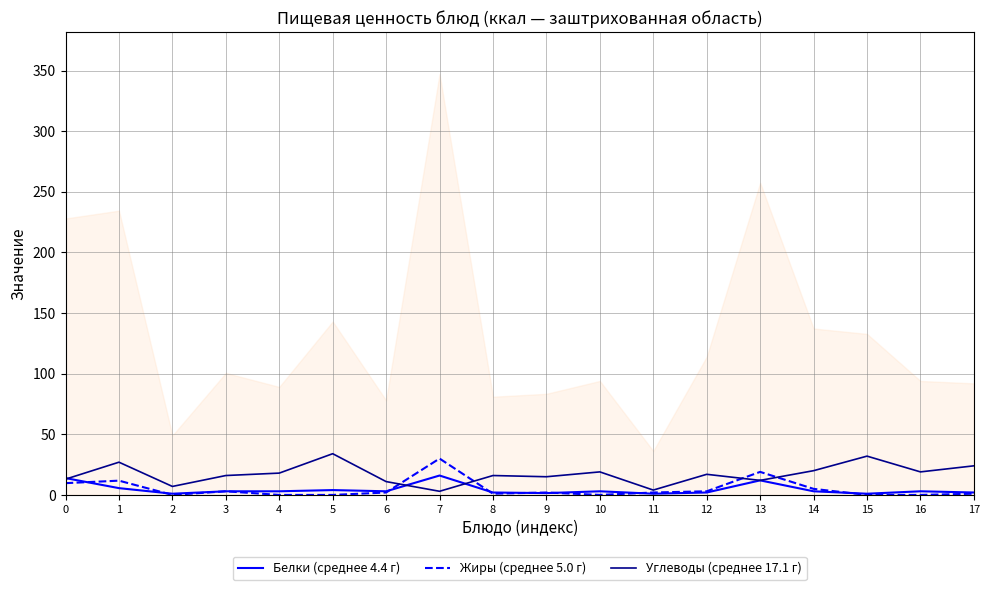

The value of Углеводы (среднее 17.1 г) at 12 is 3.8. True or false?

False